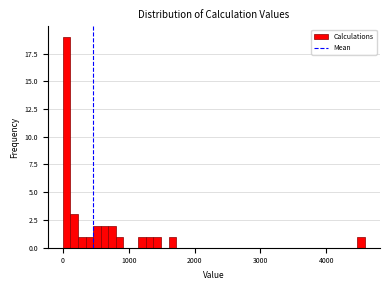

Around what value on the x-axis is the tallest bar? Give the approximate position of its centre, as read against the axis.

100